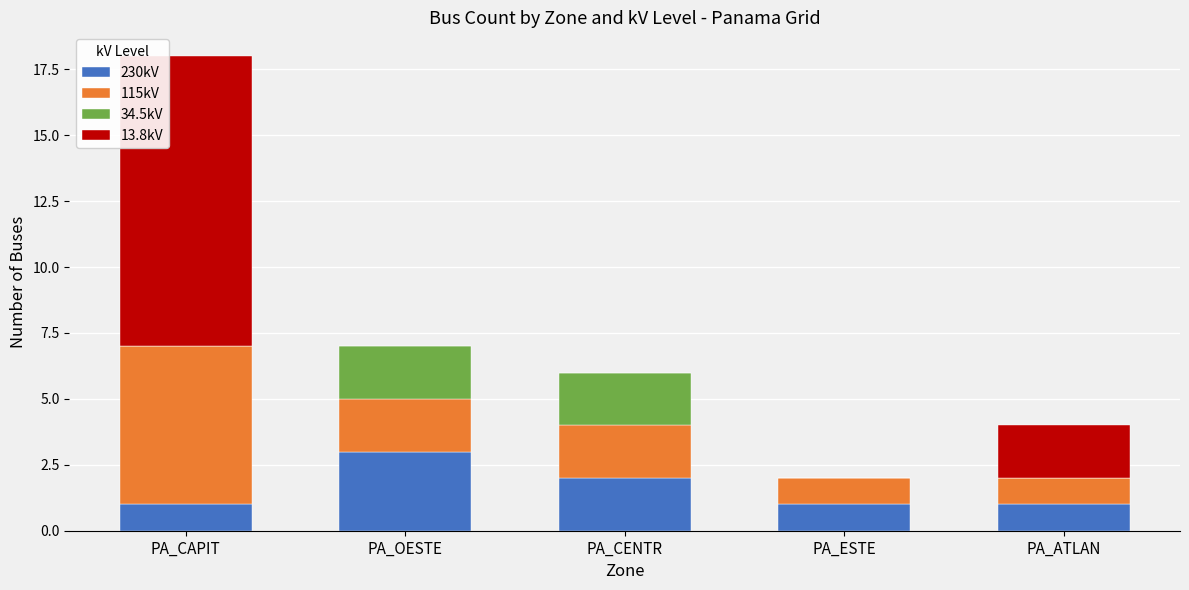

At which category is the sum across all series the highest?

PA_CAPIT